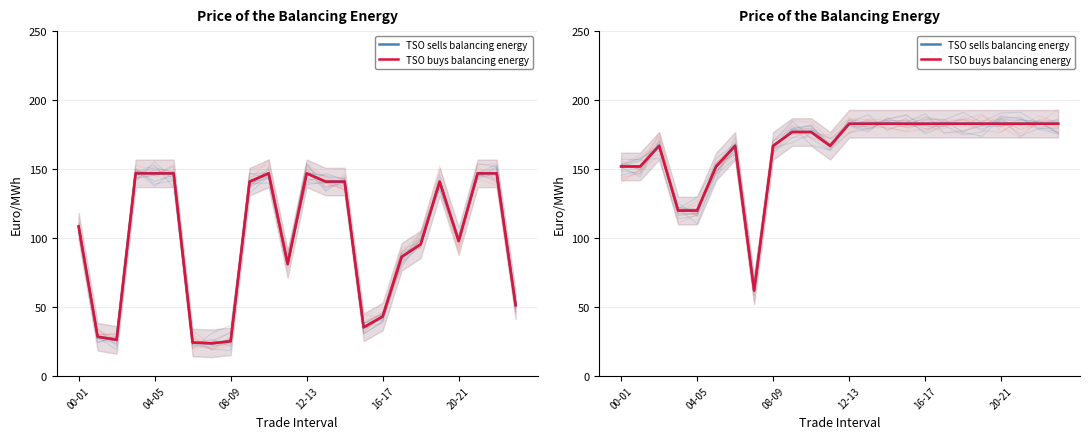

Read the TSO sells balancing energy value at 6.

166.8